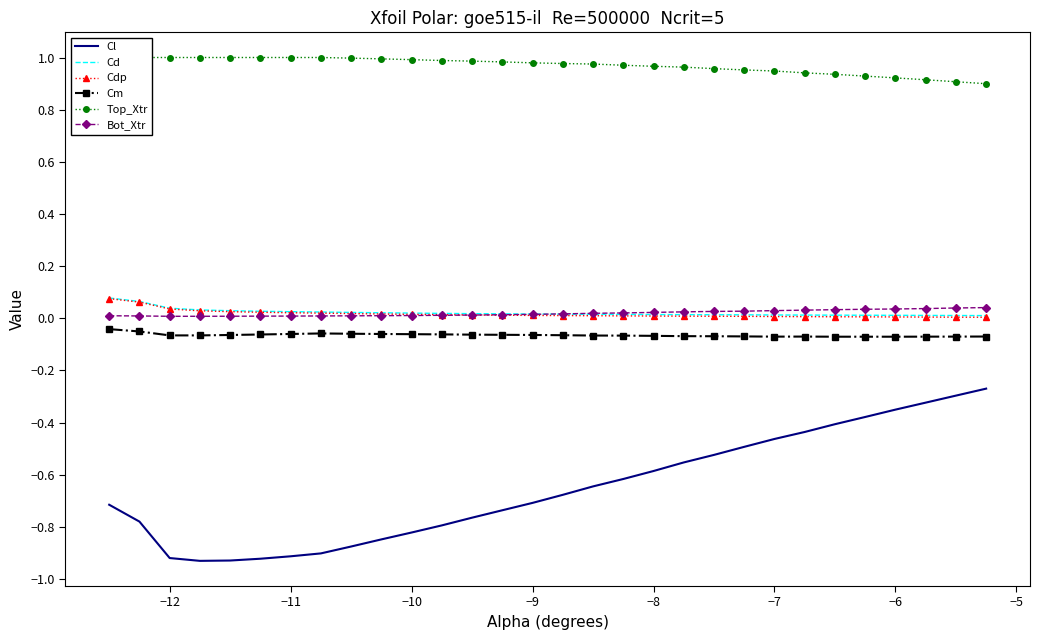

What is the sum of all Cm values?

-1.9